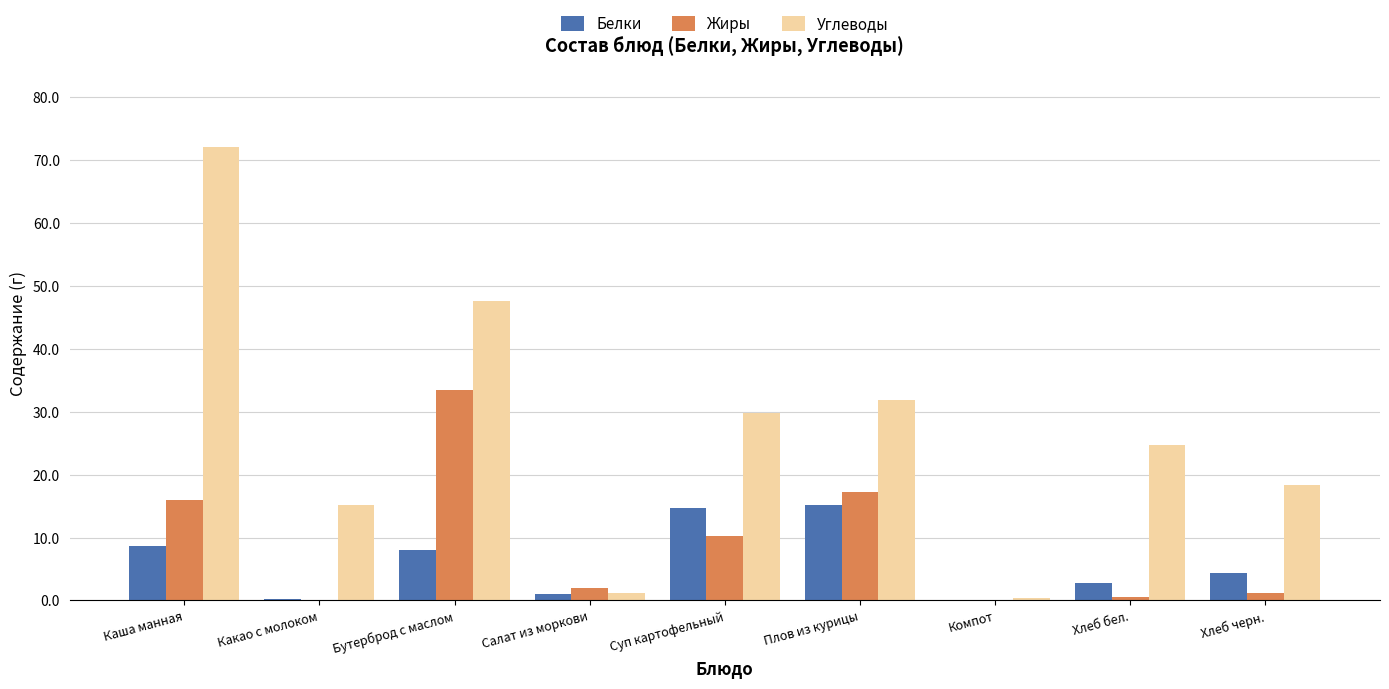

What is the difference between the Углеводы values at Каша манная and Компот?

71.7